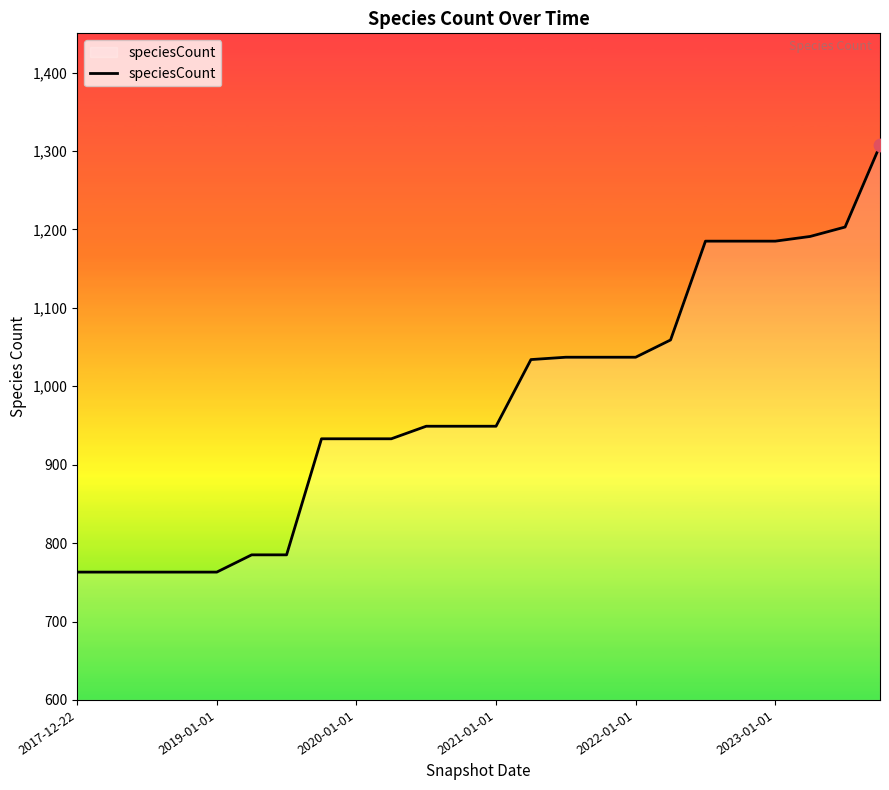

What is the difference between the maximum and minimum values?

544